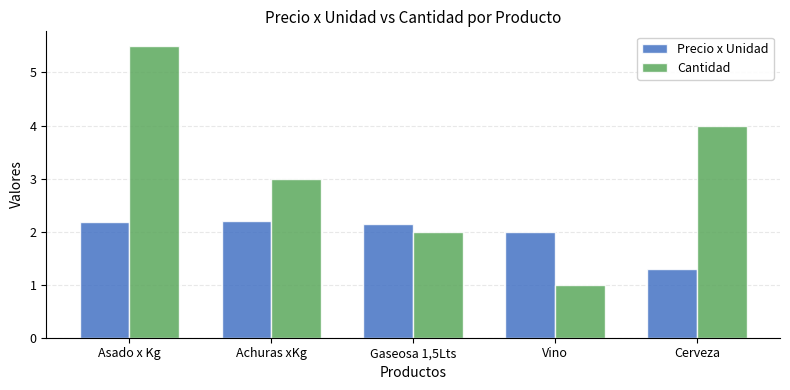

Is the value of Precio x Unidad at Gaseosa 1,5Lts greater than the value of Cantidad at Cerveza?

No